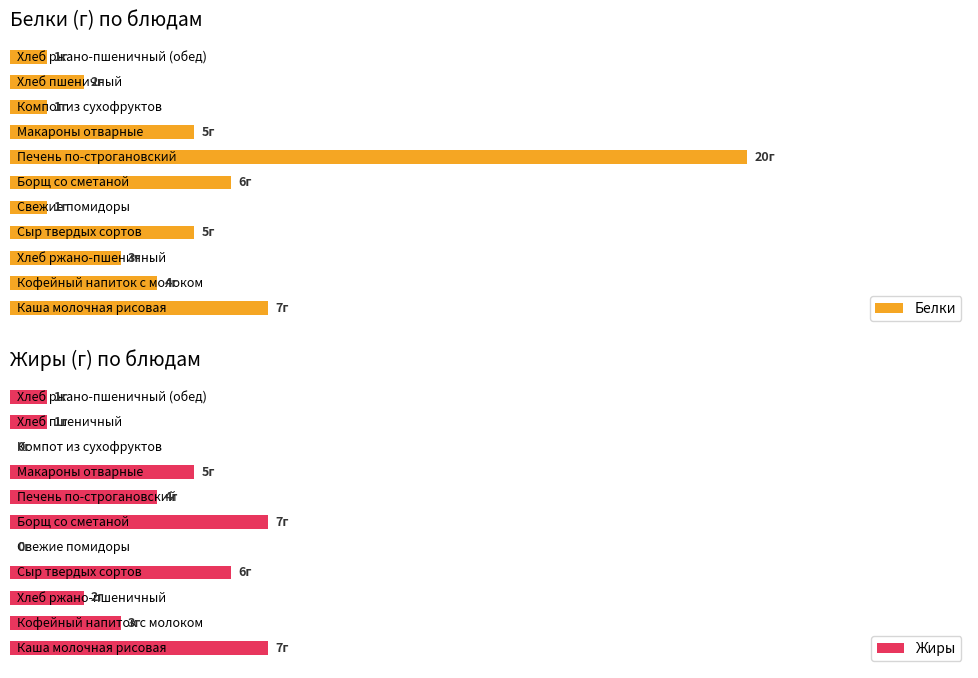

Reading right to left, list all the values displayed in this chart.

Белки: 10=1	9=2	8=1	7=5	6=20	5=6	4=1	3=5	2=3	1=4	0=7
Жиры: 10=1	9=1	8=0	7=5	6=4	5=7	4=0	3=6	2=2	1=3	0=7